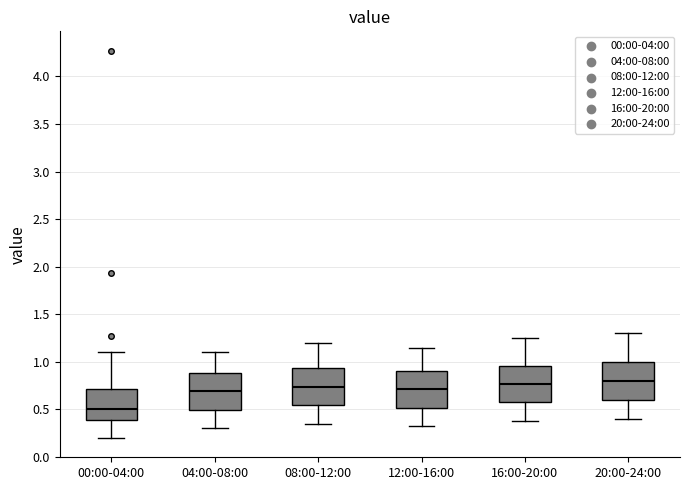

Where is the upper edge of the box for 04:00-08:00 on the y-axis? The values are not printed on the chart, so give them approximately, as read against the axis.

0.90